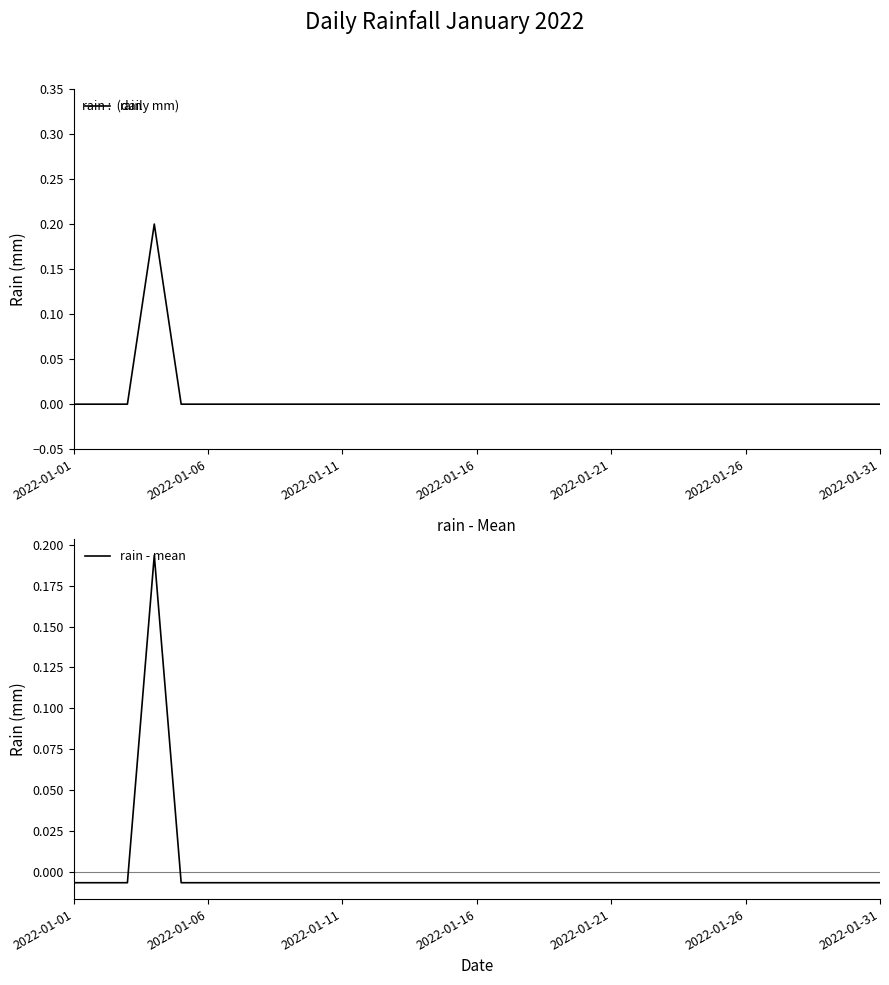

At which label is rain - mean closest to 0?

2022-01-01